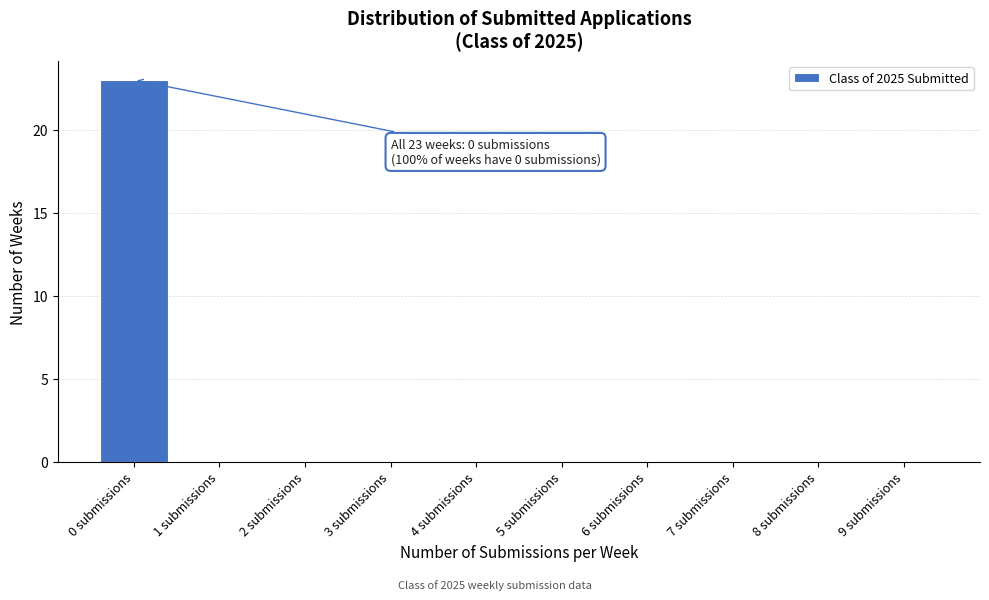

Reading left to right, list all the values displayed in this chart.

0 submissions=23	1 submissions=0	2 submissions=0	3 submissions=0	4 submissions=0	5 submissions=0	6 submissions=0	7 submissions=0	8 submissions=0	9 submissions=0